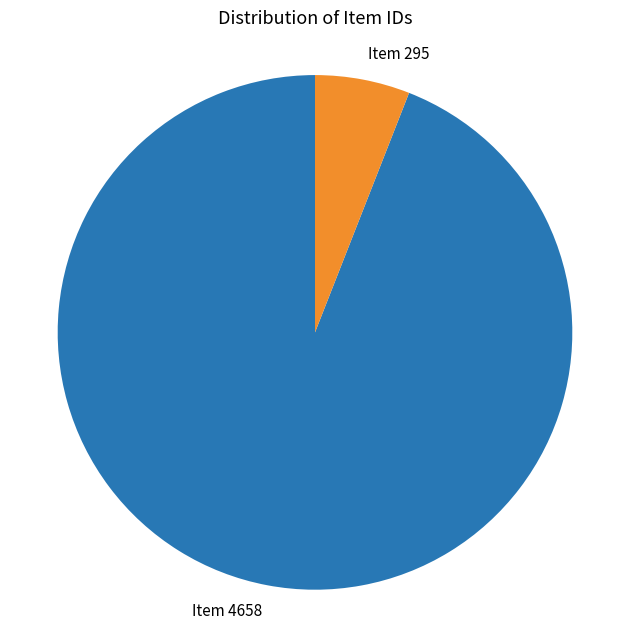

True or false: Item 4658 accounts for 94% of the total.

True